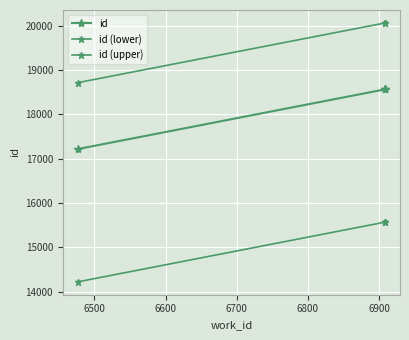

True or false: id (lower) has a value of 6790 at 6600.

False